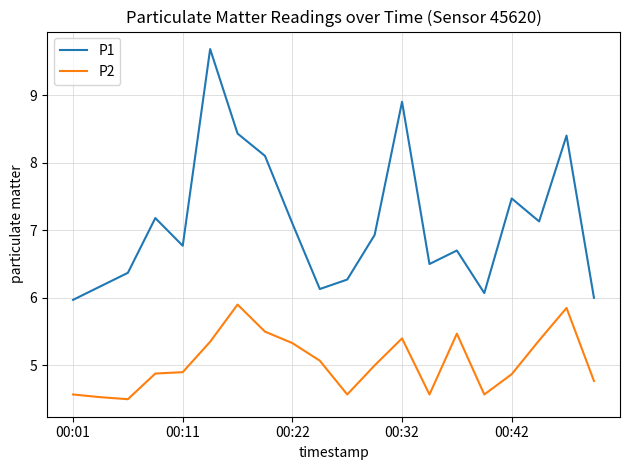

What are all the series names shown in the legend?

P1, P2